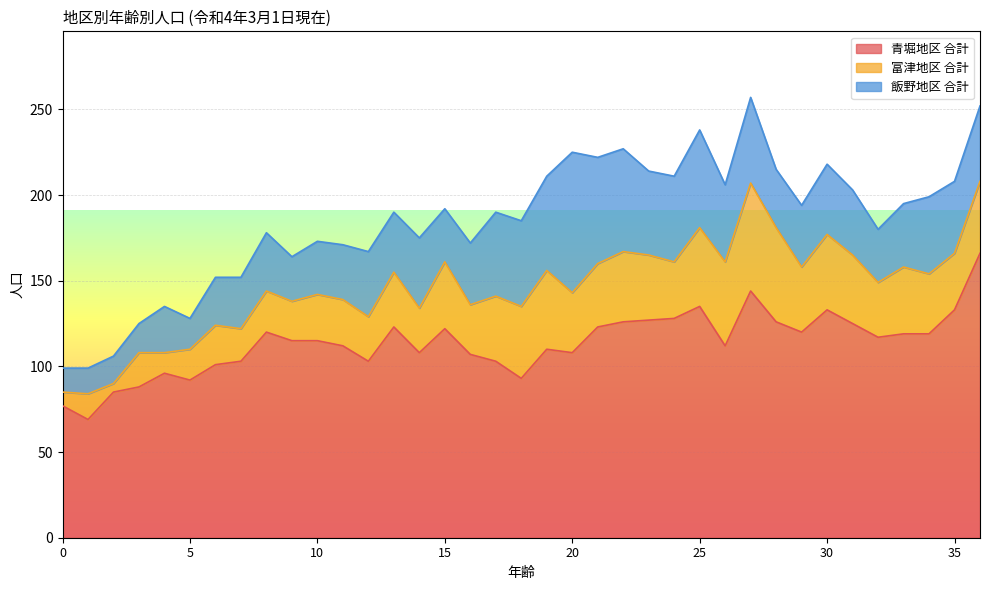

Which series has the largest total across all categories?

青堀地区 合計